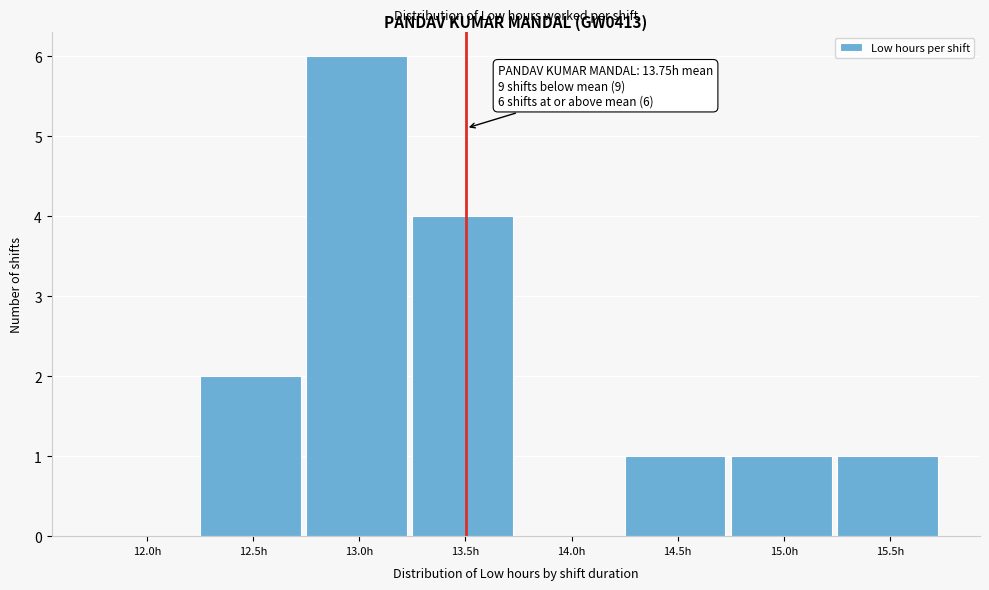

Reading left to right, list all the values displayed in this chart.

12.0h=0	12.5h=2	13.0h=6	13.5h=4	14.0h=0	14.5h=1	15.0h=1	15.5h=1